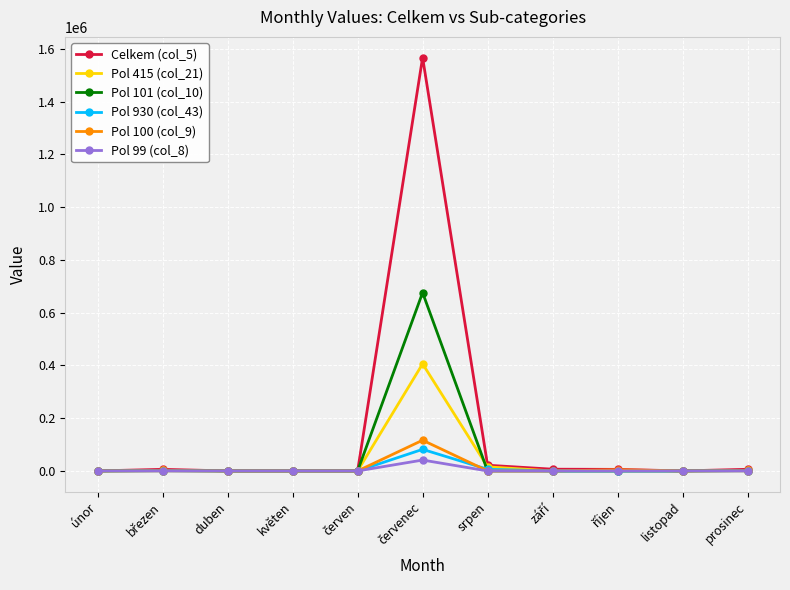

Which series has the largest total across all categories?

Celkem (col_5)